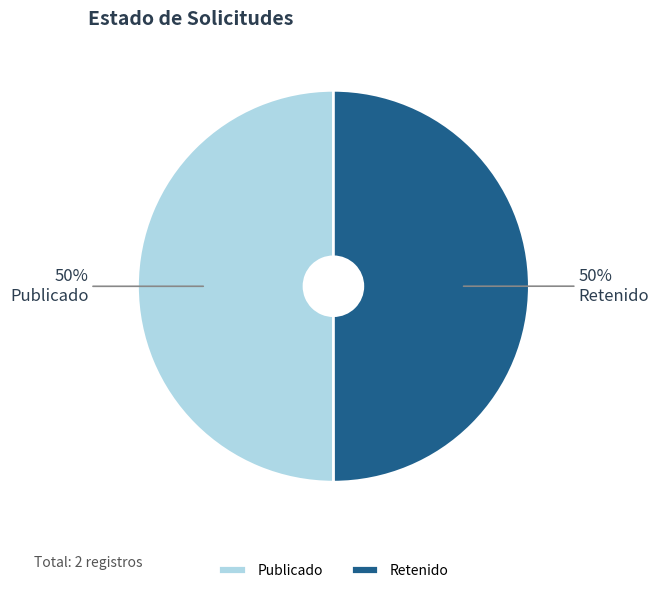

To the nearest percent, what is the combined percentage of Publicado and Retenido?

100%